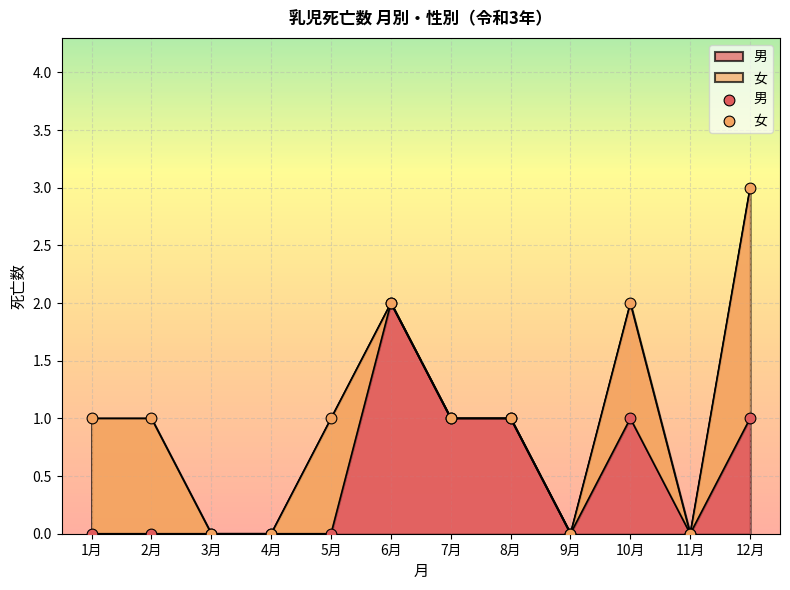

What is the change in value from 2月 to 8月?

+1